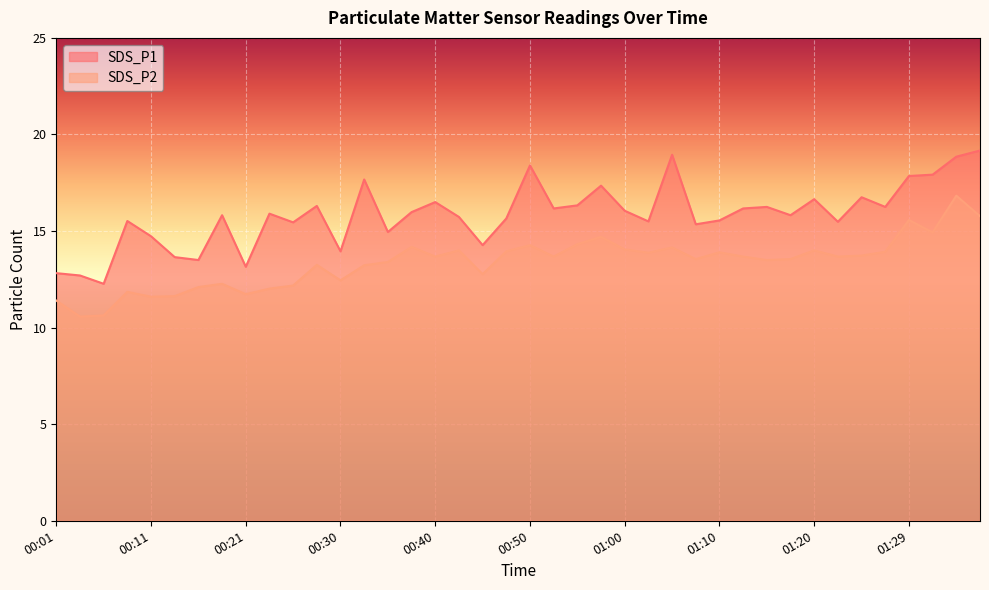

Is it true that SDS_P2 equals 13.7 at 00:40?

True